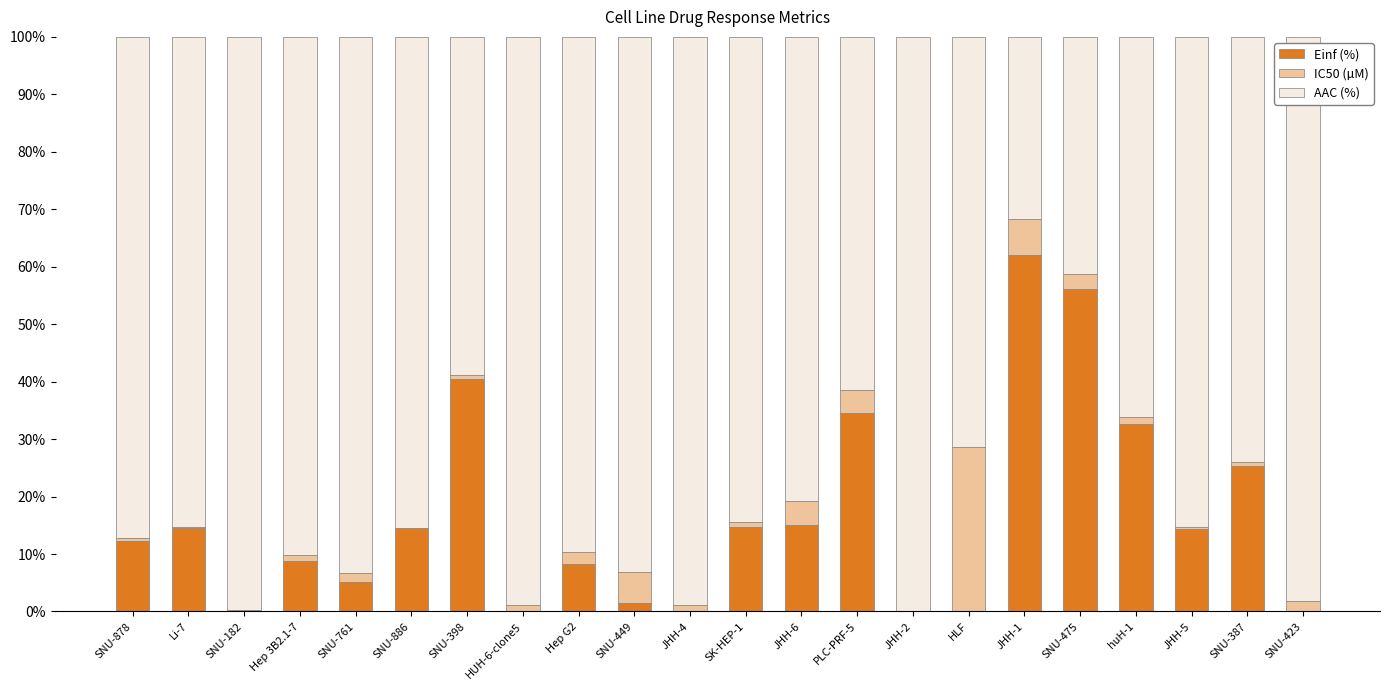

What is the total value across all series at Hep G2?

100.0